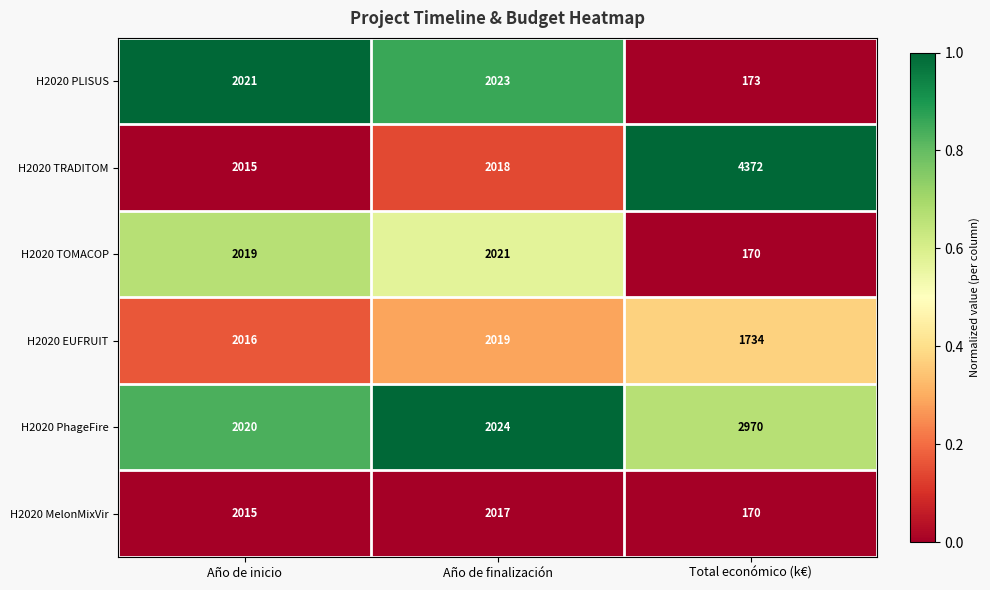

True or false: H2020 EUFRUIT has a value of 2376 at Total económico (k€).

False